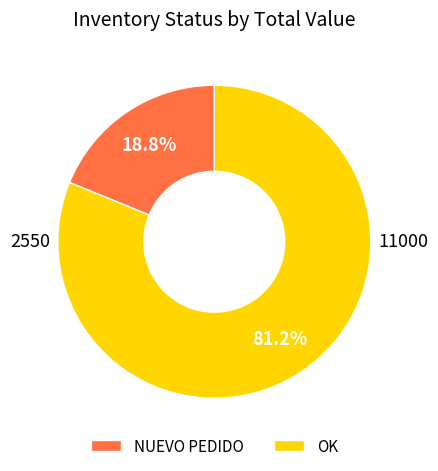

To the nearest percent, what percentage of the pie is OK?

81%